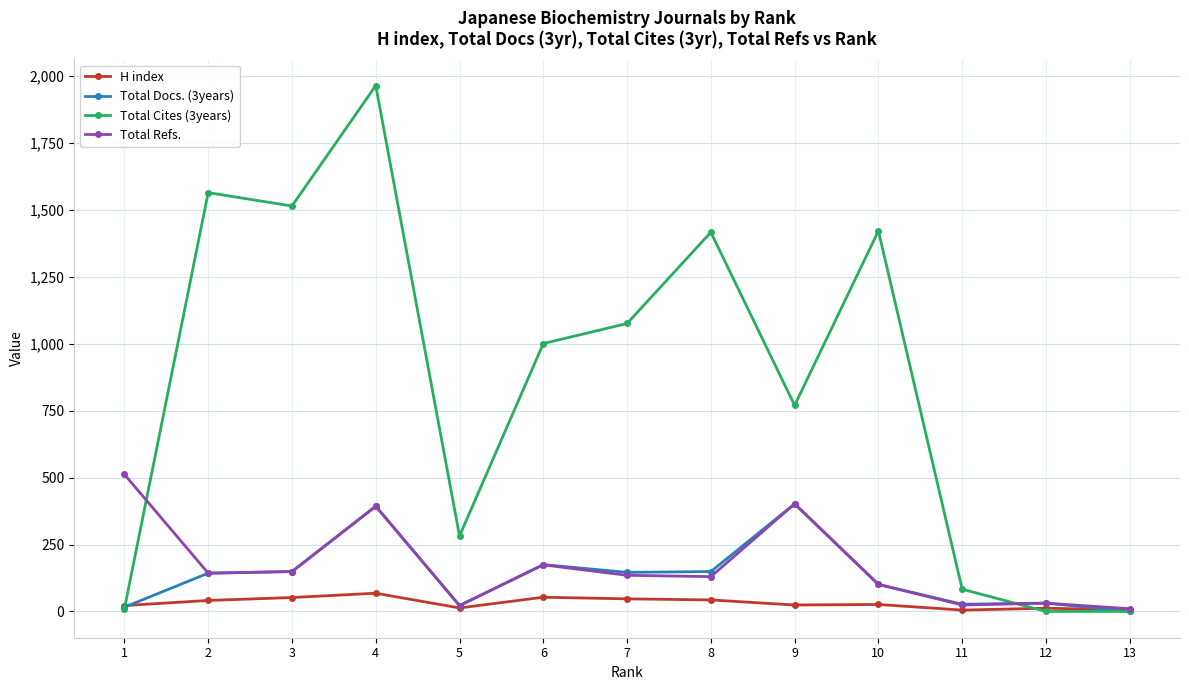

True or false: Total Refs. has more than 0 interior local peaks.

True